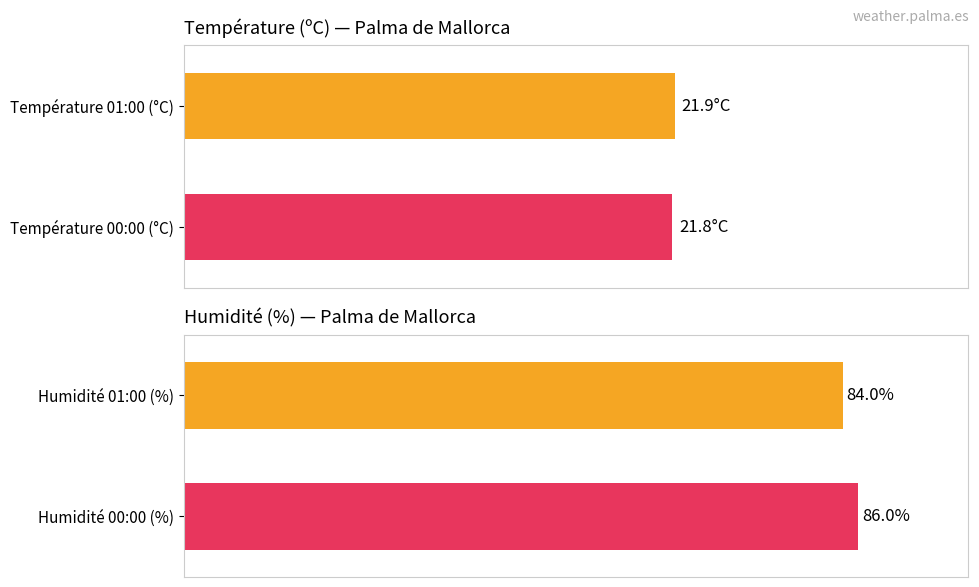

What are all the series names shown in the legend?

Température (ºC), Humidité (%)